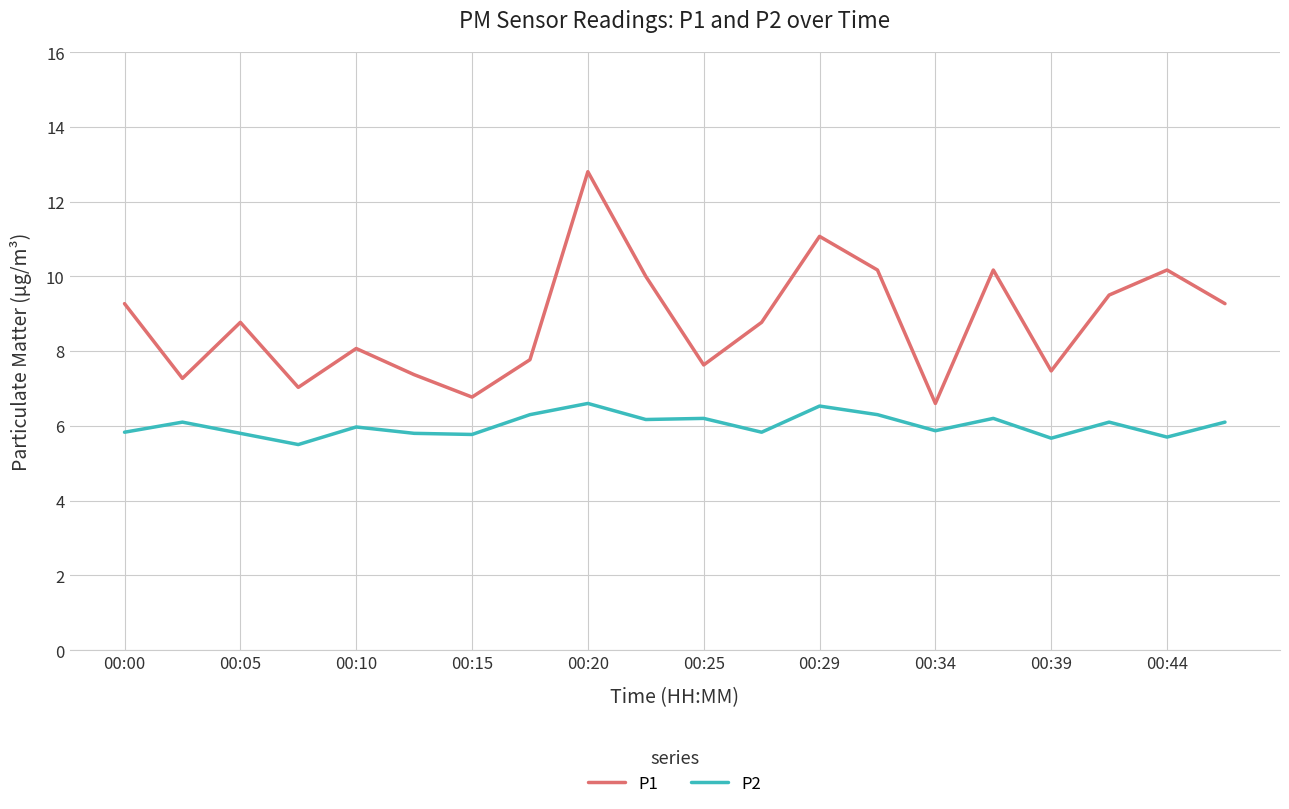

List the series in order of their overall mean, lowest first.

P2, P1